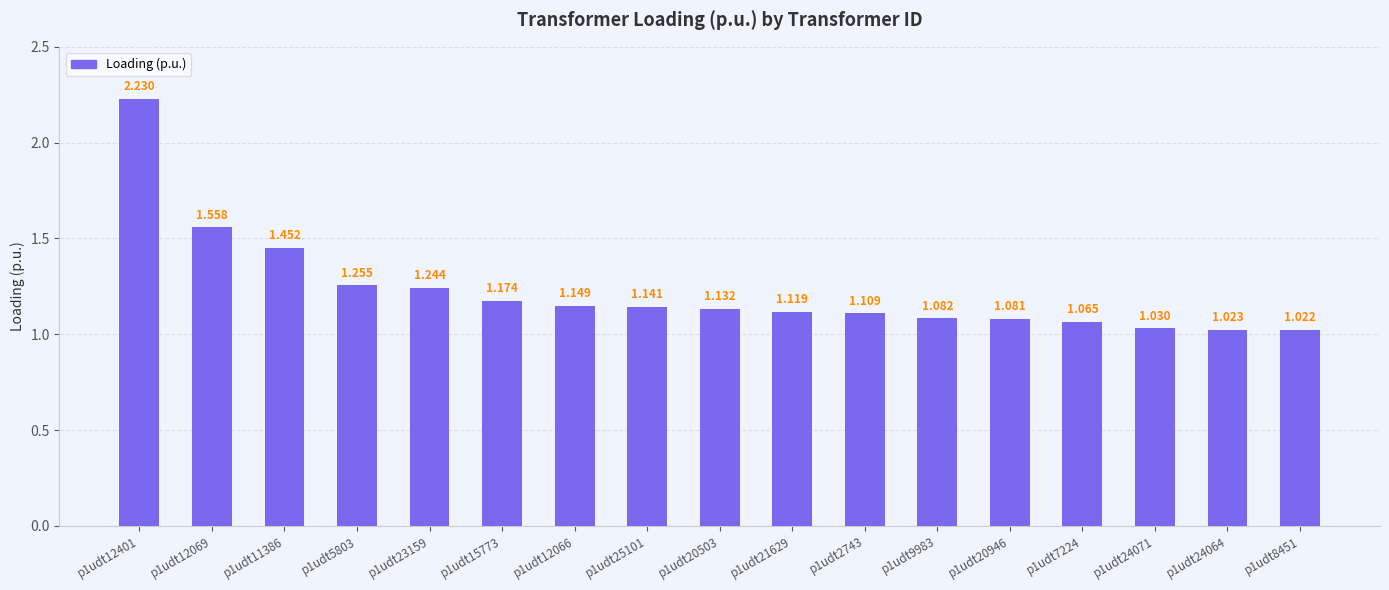

What value does the data have at p1udt2743?

1.1